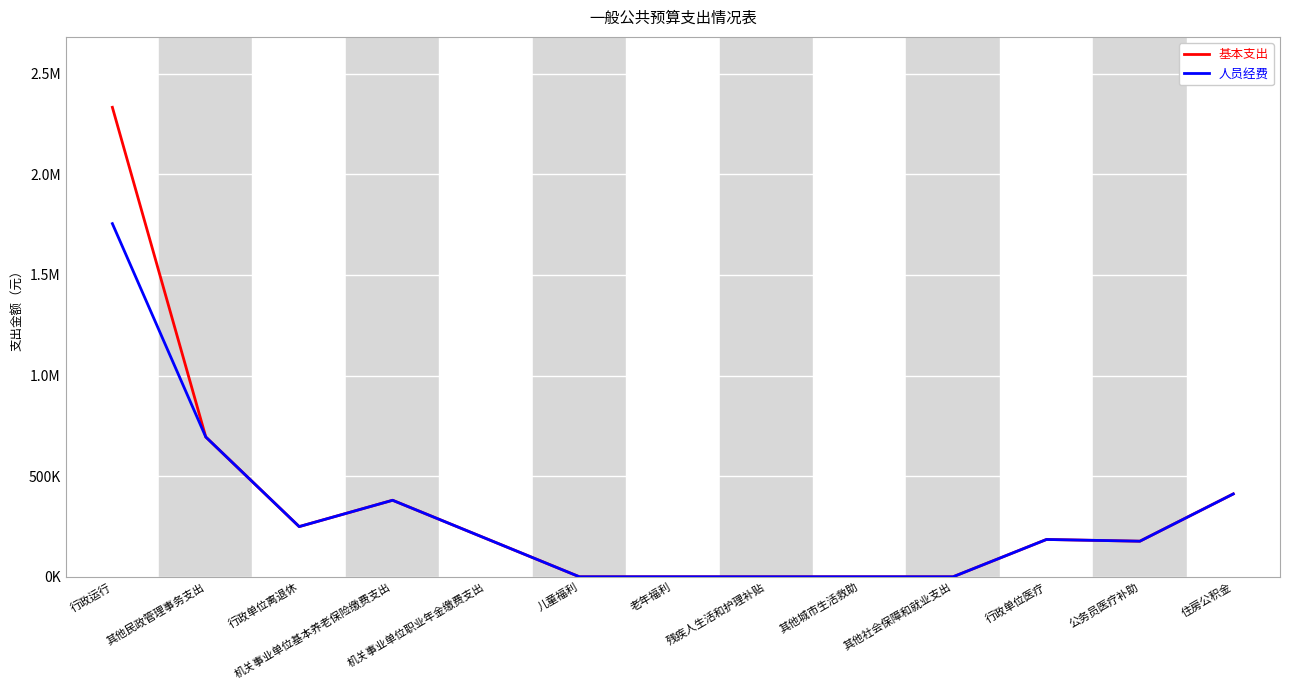

At which label does 人员经费 reach its peak?

行政运行